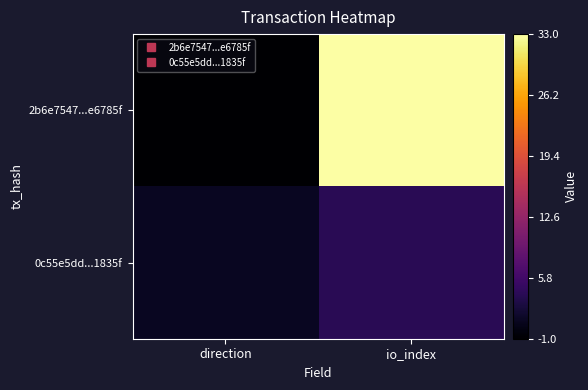

List the series in order of their peak value, highest first.

2b6e7547...e6785f, 0c55e5dd...1835f